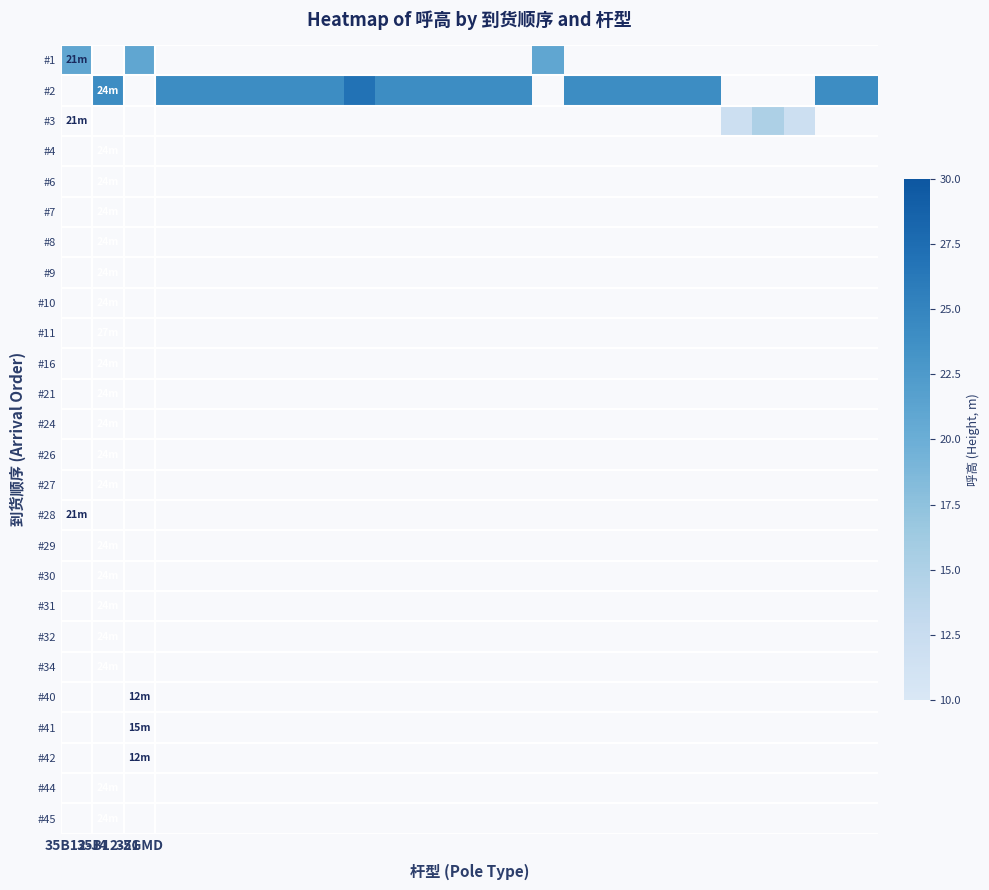

How many values in #1 are above zero?

3